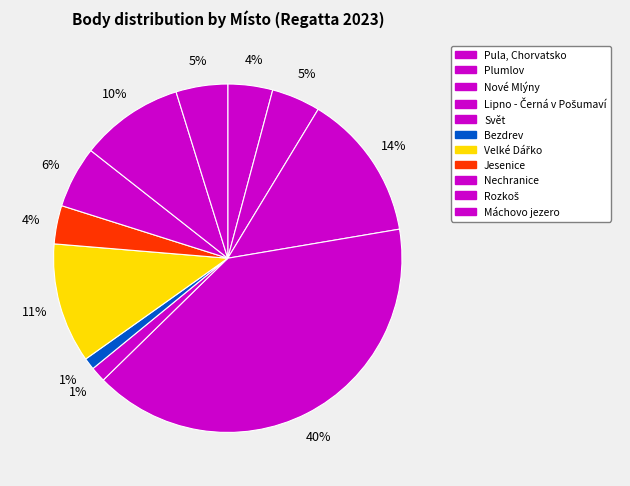

How many segments does this pie chart have?

11